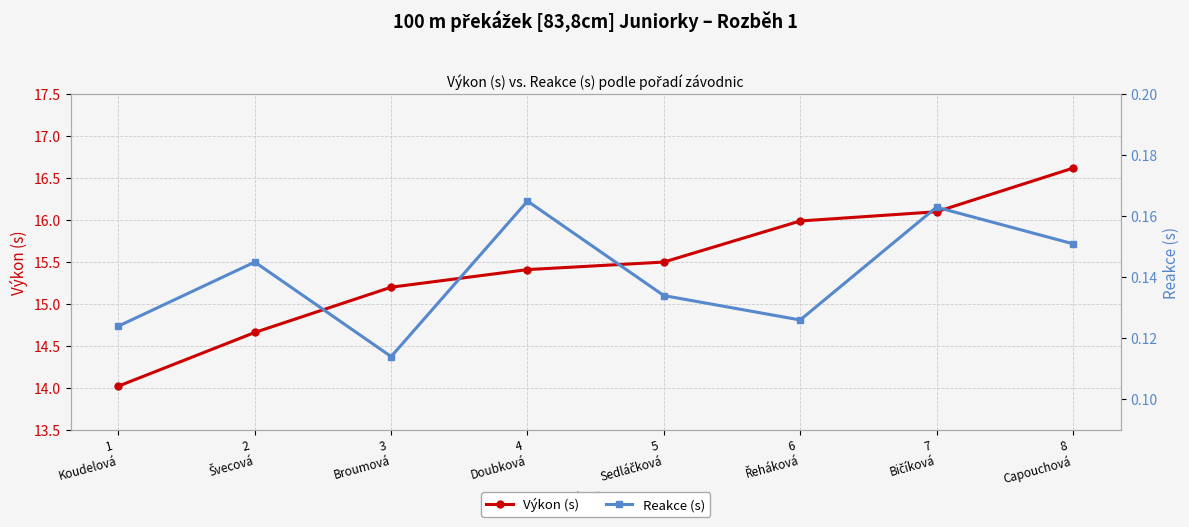

Is it true that Výkon (s) equals 14.7 at 2
Švecová?

True